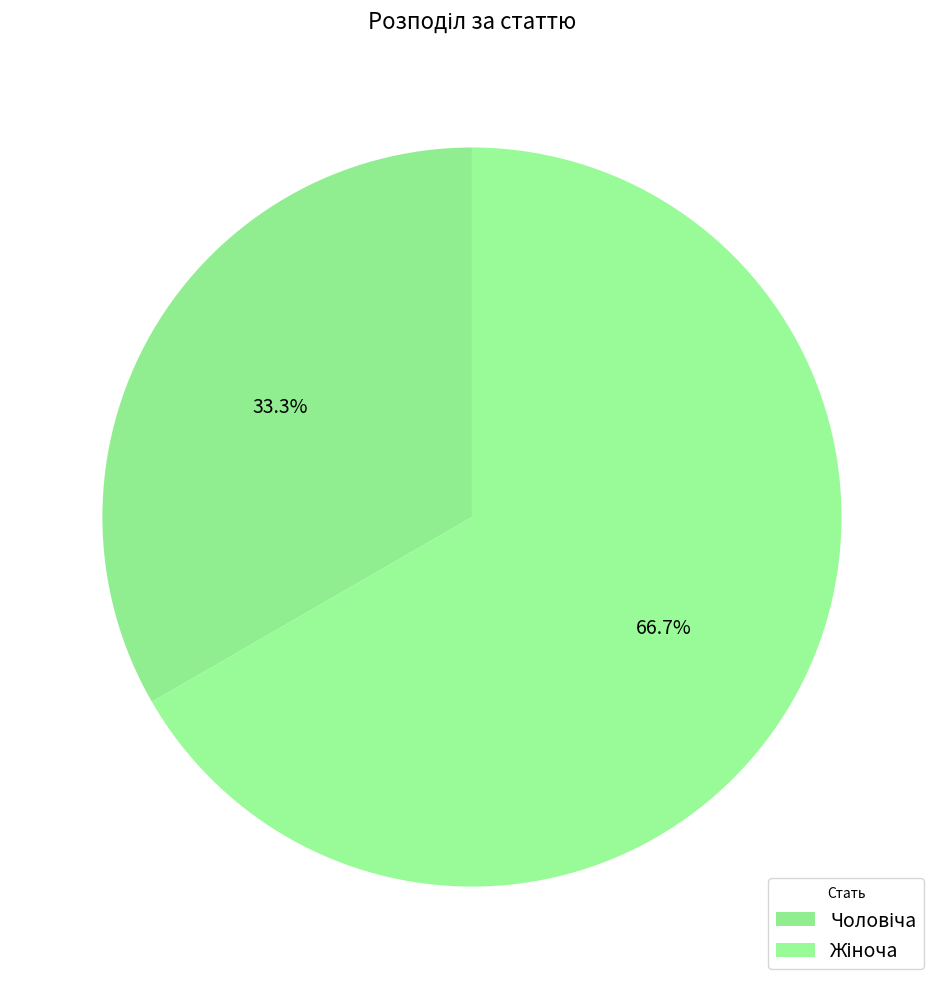

True or false: Жіноча accounts for 57% of the total.

False